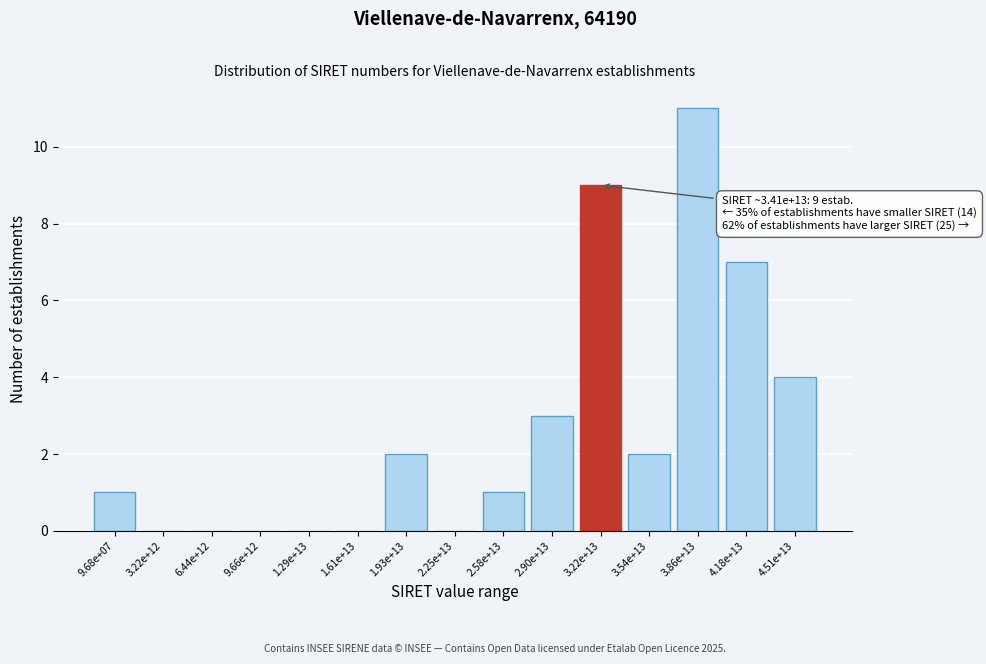

Reading left to right, what are all the values shown in this chart?

9.68e+07=1	3.22e+12=0	6.44e+12=0	9.66e+12=0	1.29e+13=0	1.61e+13=0	1.93e+13=2	2.25e+13=0	2.58e+13=1	2.90e+13=3	3.22e+13=9	3.54e+13=2	3.86e+13=11	4.18e+13=7	4.51e+13=4